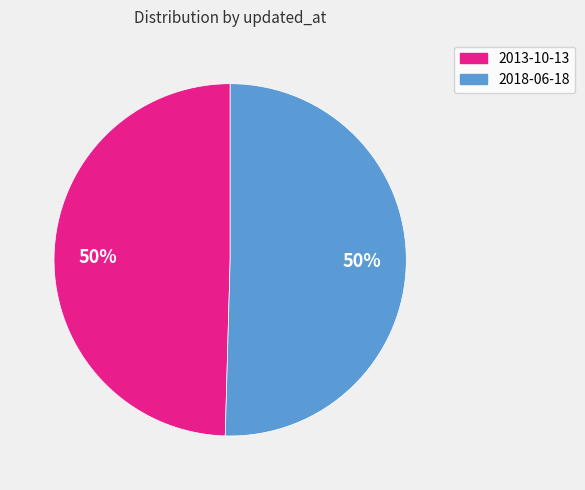

What is the ratio of the value at 2013-10-13 to the value at 2018-06-18?

1.0